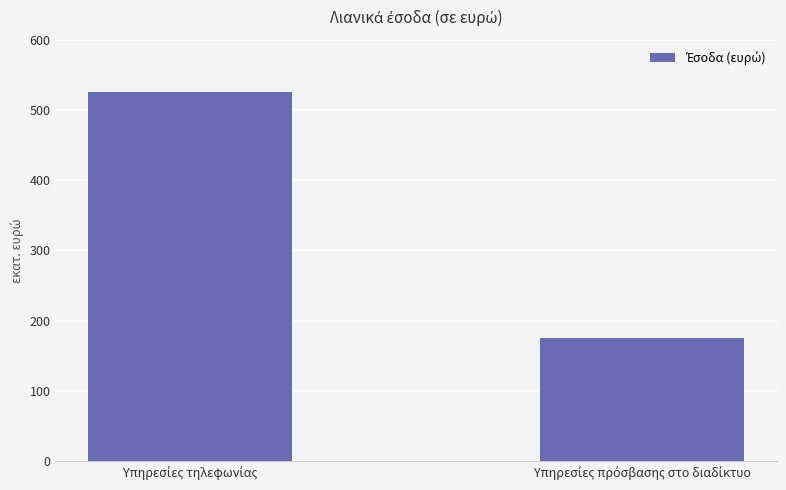

What is the ratio of the value at Υπηρεσίες πρόσβασης στο διαδίκτυο to the value at Υπηρεσίες τηλεφωνίας?

0.3